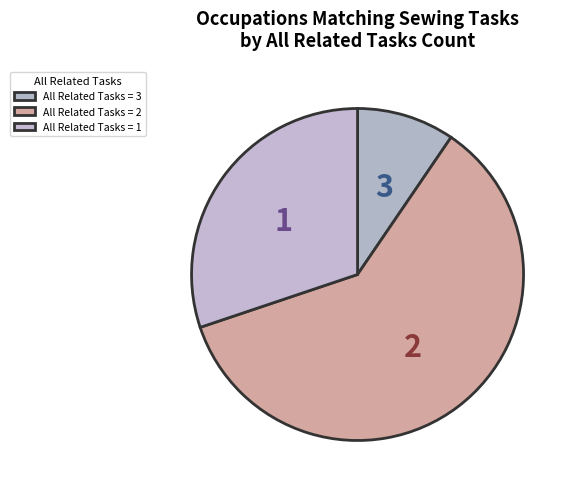

How many segments does this pie chart have?

3